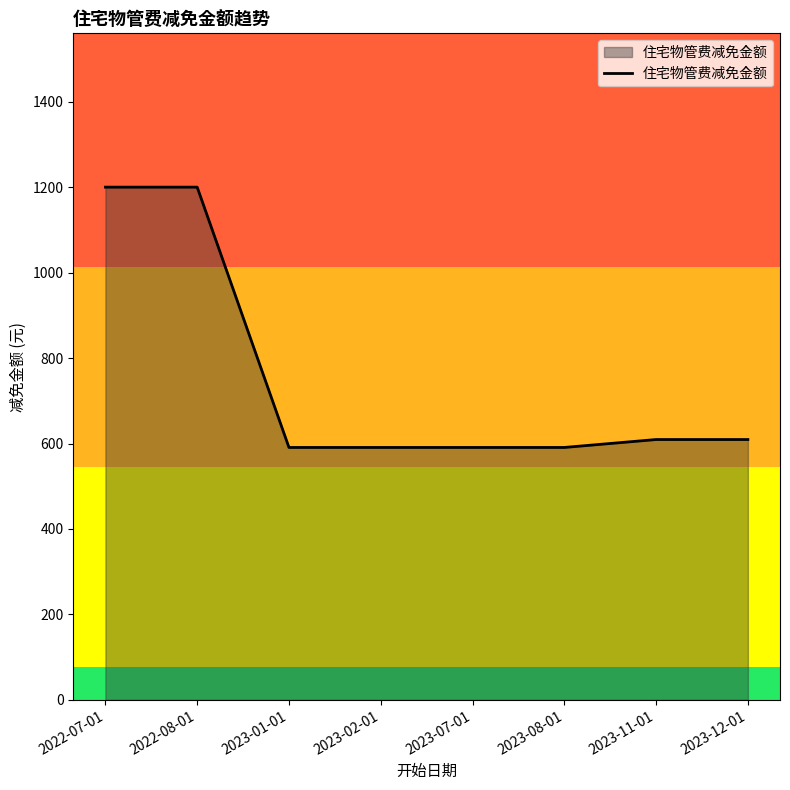

Approximately how many times larger is the value at 2023-07-01 compared to 2022-08-01?

0.5